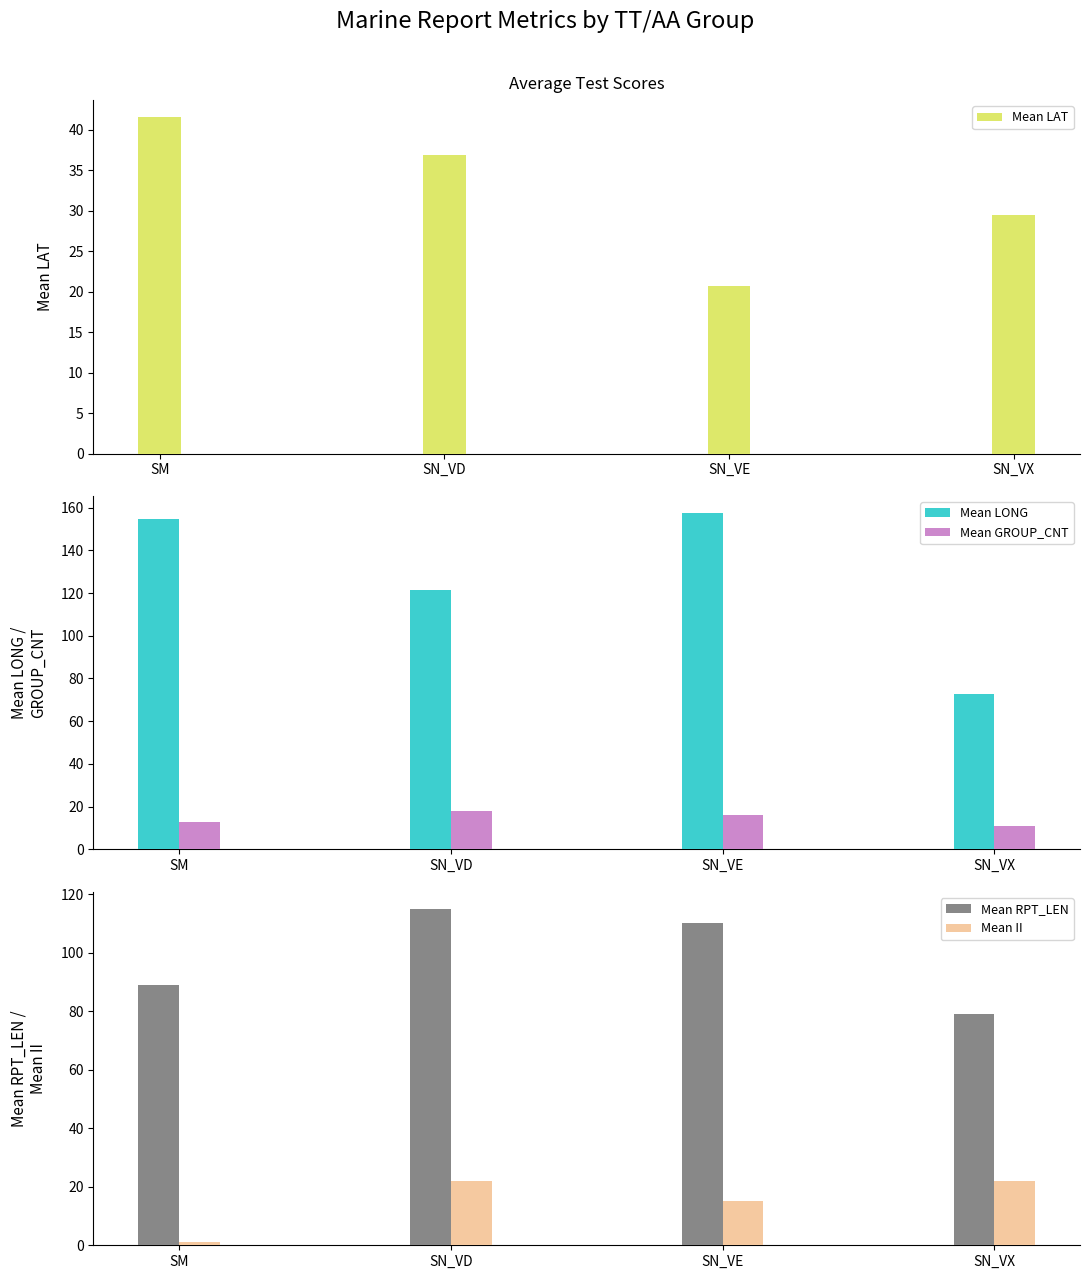

The Mean GROUP_CNT series shows 24.8 at SN_VE. True or false?

False